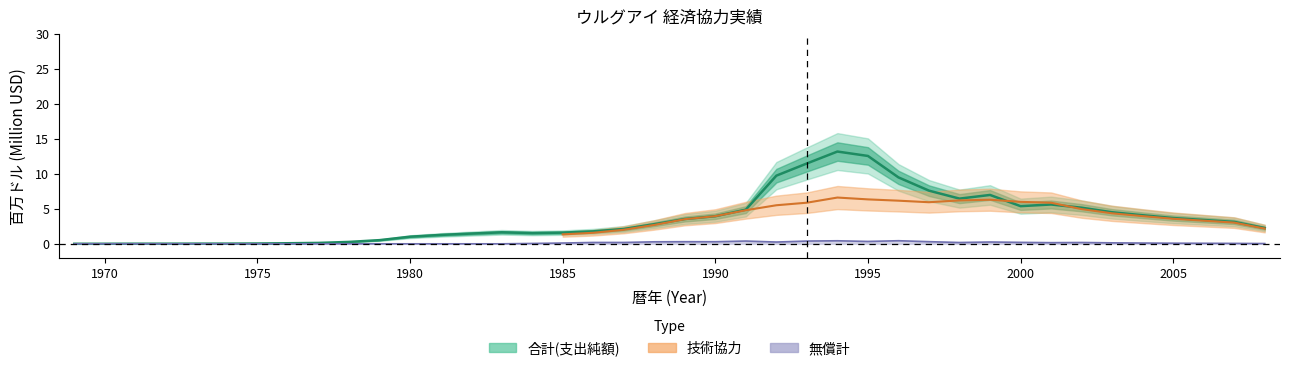

The 合計(支出純額) series shows 2.0 at 2004. True or false?

False